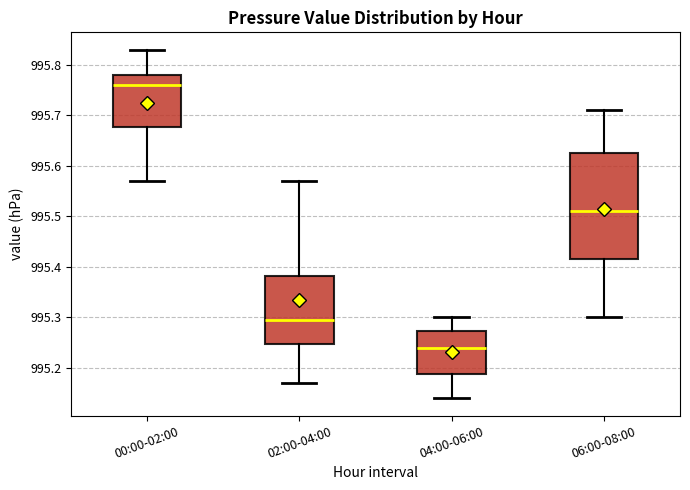

Reading left to right, transcribe this box plot: for each box, give where its median line is, the range the box spans, and where its two whiskers end, as read against the y-axis. The values are not printed on the chart, so give them approximately, as read against the axis.

00:00-02:00: median 995.76, box 995.68 to 995.78, whiskers 995.57 to 995.83
02:00-04:00: median 995.30, box 995.25 to 995.38, whiskers 995.17 to 995.57
04:00-06:00: median 995.24, box 995.19 to 995.27, whiskers 995.14 to 995.30
06:00-08:00: median 995.51, box 995.42 to 995.63, whiskers 995.30 to 995.71